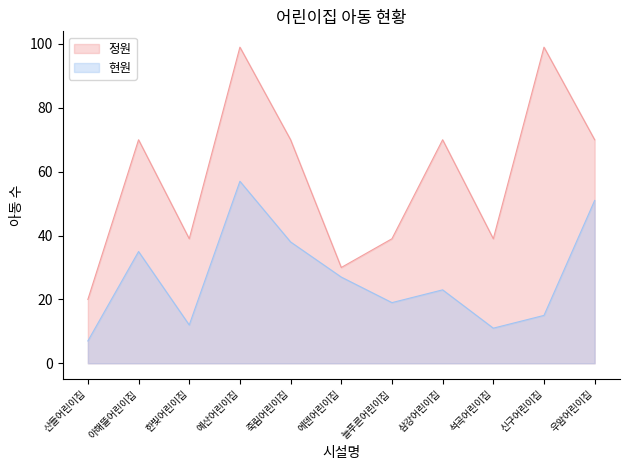

How many values in the 정원 series are below 70?

5